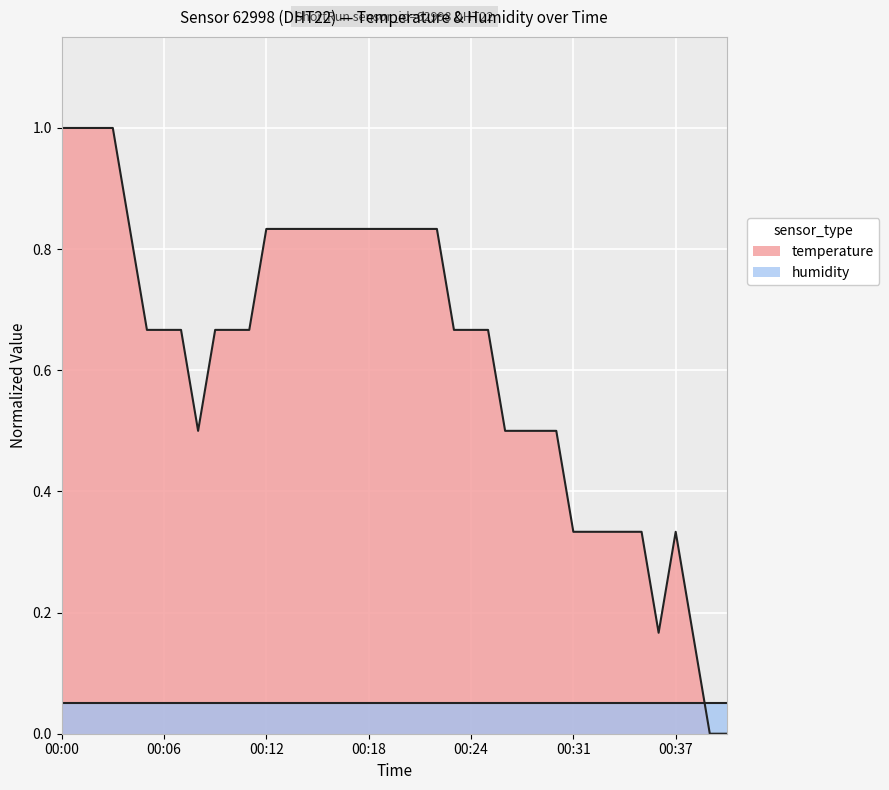

How many categories are shown in the chart?

40